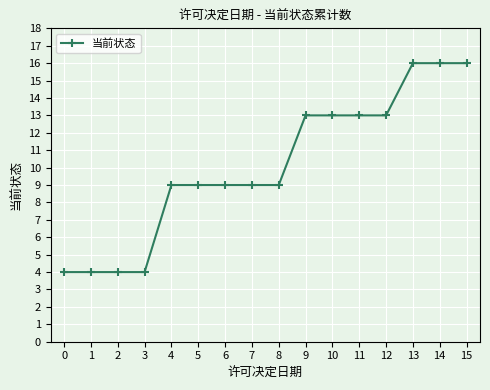

True or false: the data shows 14 at 3.

False